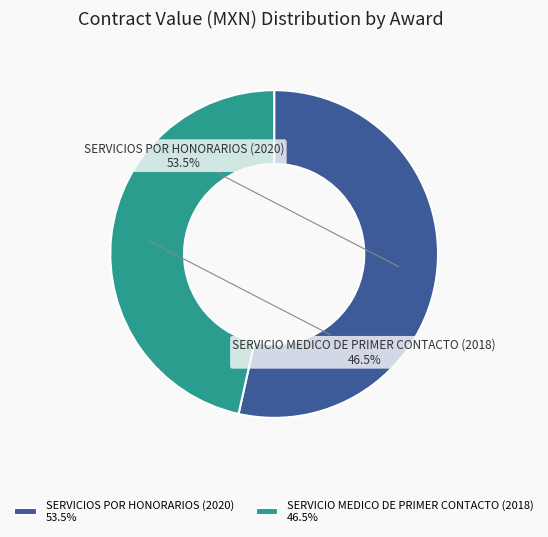

Combined, what portion of the pie is SERVICIO MEDICO DE PRIMER CONTACTO (2018) 46.5% and SERVICIOS POR HONORARIOS (2020) 53.5%?

100.0%